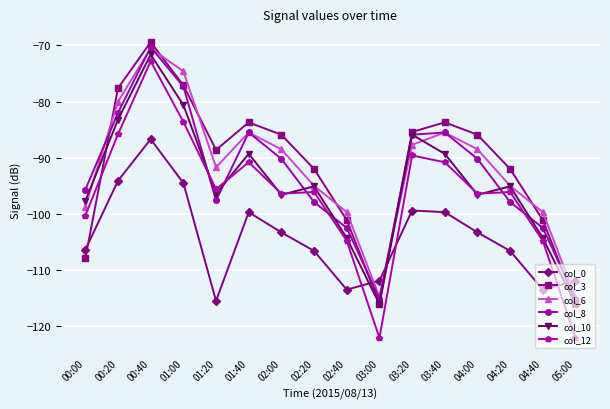

What is the difference between the col_8 values at 03:00 and 03:20?

29.2